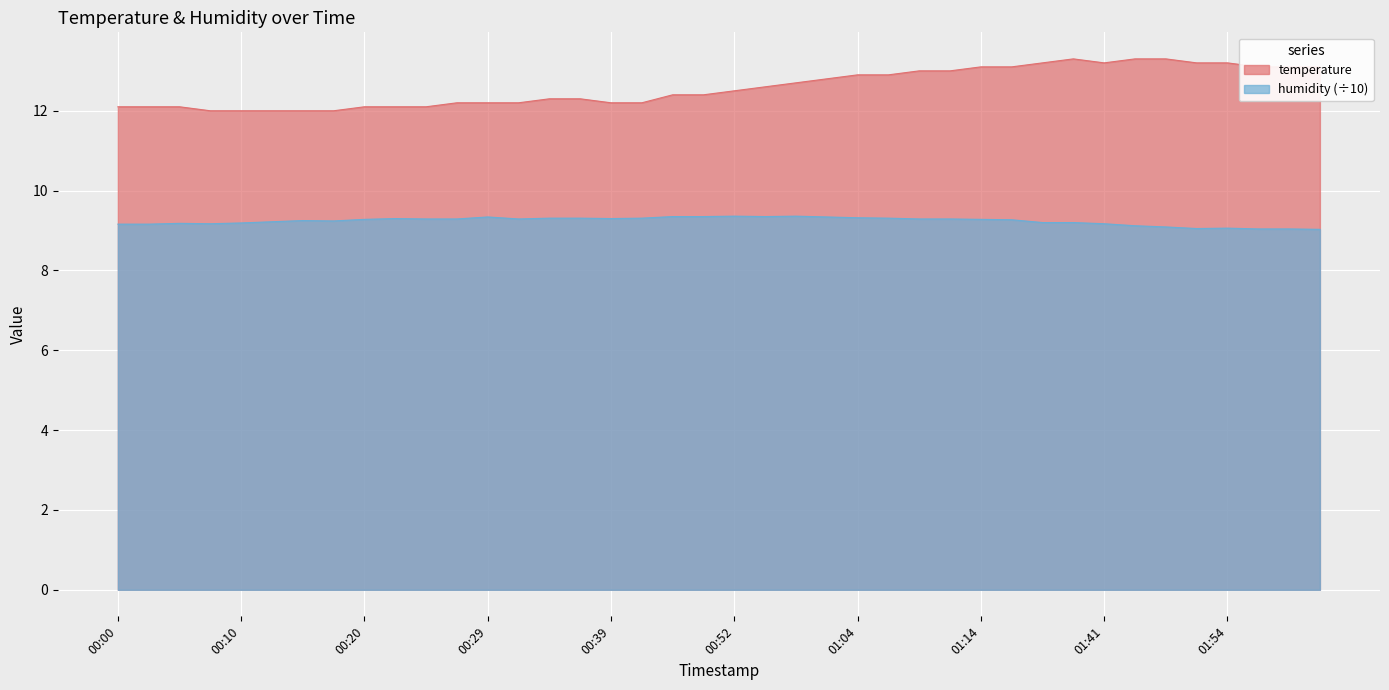

What is the average value of the temperature series?

12.6